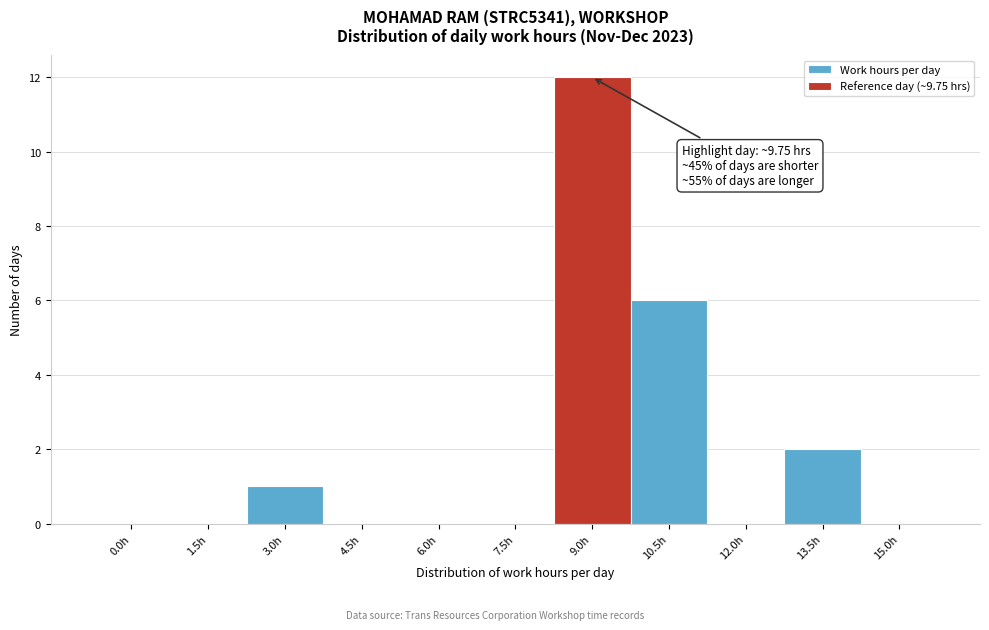

Reading right to left, list all the values displayed in this chart.

15.0h=0	13.5h=2	12.0h=0	10.5h=6	9.0h=12	7.5h=0	6.0h=0	4.5h=0	3.0h=1	1.5h=0	0.0h=0